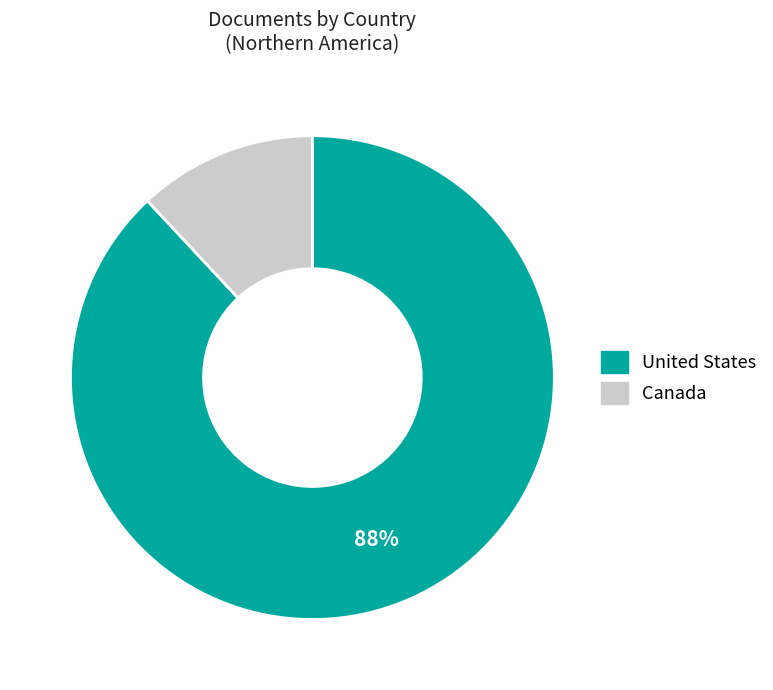

To the nearest percent, what percentage of the pie is Canada?

12%